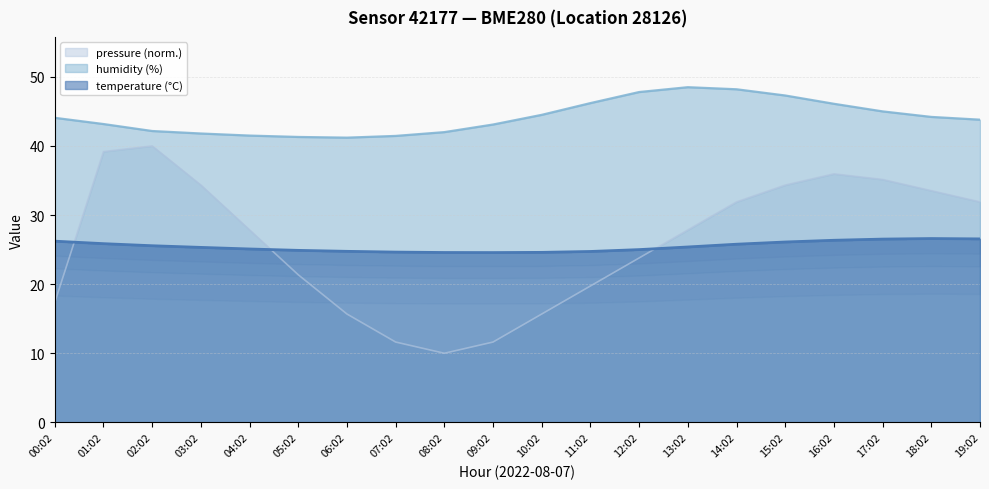

True or false: temperature (°C) and humidity (%) cross at least once.

False